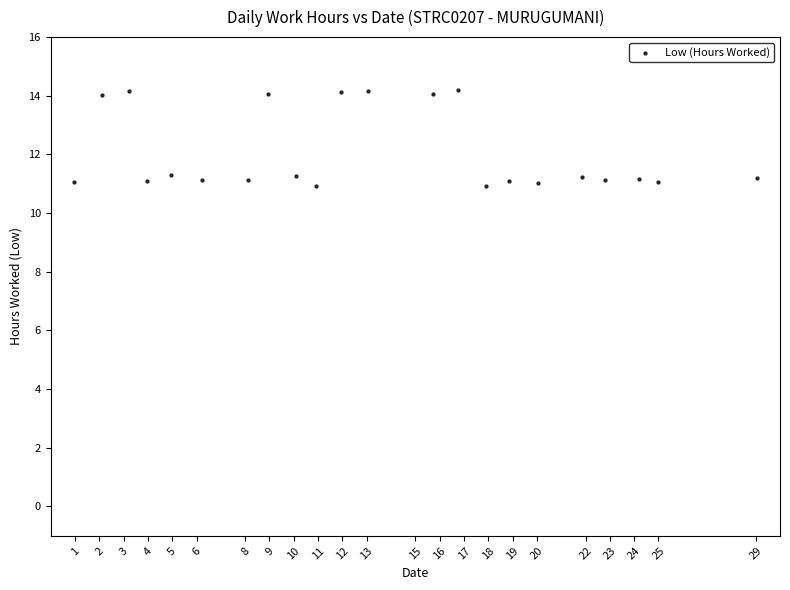

What is the range of X values (max minus min)?

28.1